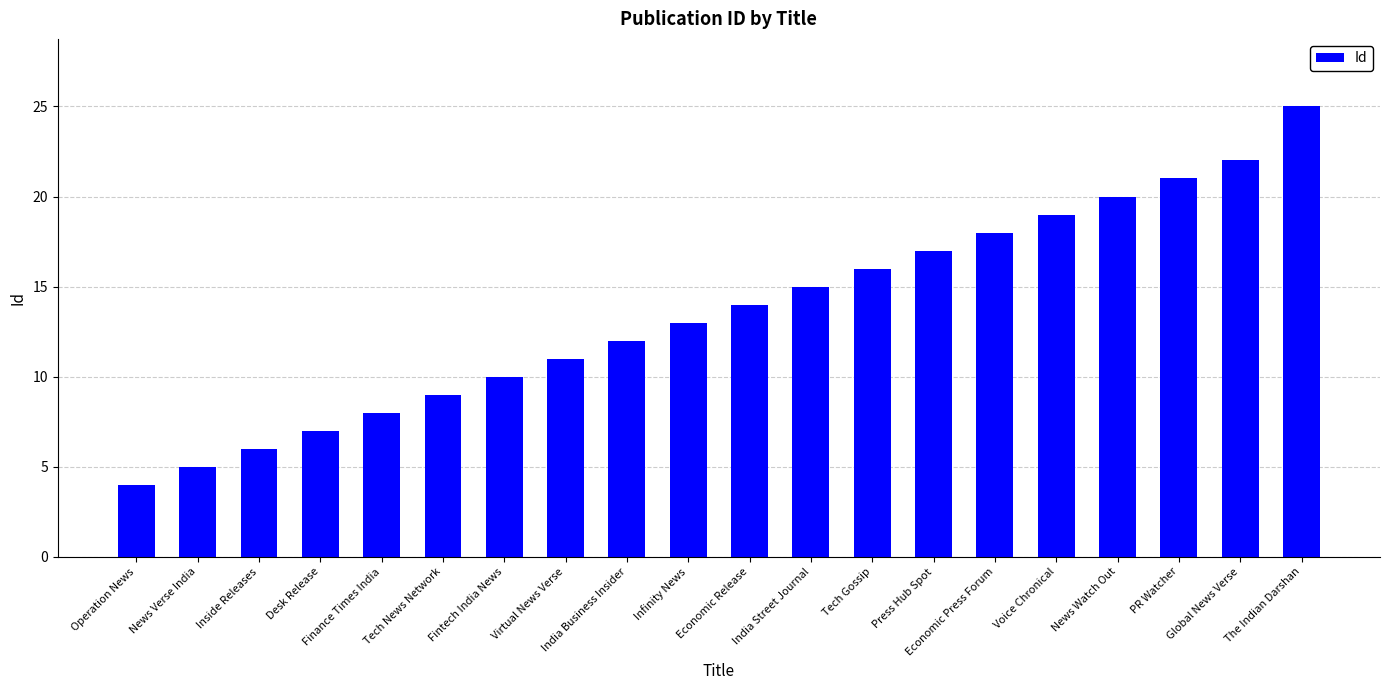

List the labels in order of value, smallest first.

Operation News, News Verse India, Inside Releases, Desk Release, Finance Times India, Tech News Network, Fintech India News, Virtual News Verse, India Business Insider, Infinity News, Economic Release, India Street Journal, Tech Gossip, Press Hub Spot, Economic Press Forum, Voice Chronical, News Watch Out, PR Watcher, Global News Verse, The Indian Darshan